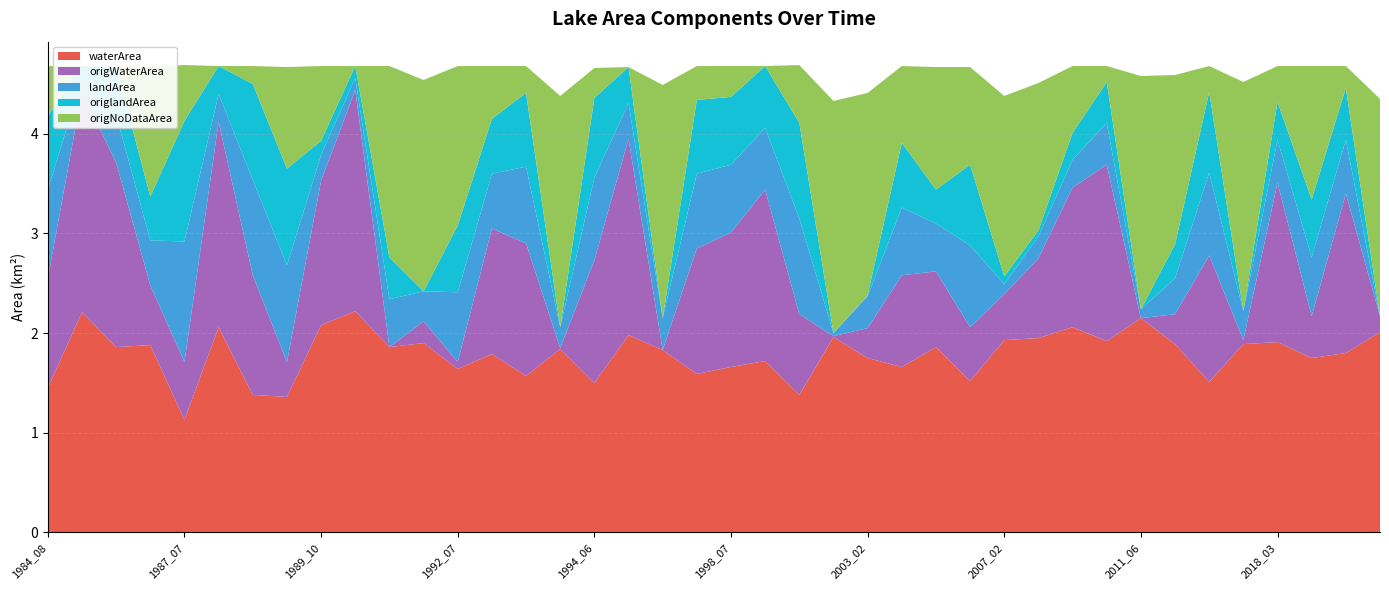

Reading right to left, what are all the values shown in this chart?

waterArea: 2.0	1.8	1.8	1.9	1.9	1.5	1.9	2.1	1.9	2.1	1.9	1.9	1.5	1.9	1.7	1.8	2.0	1.4	1.7	1.7	1.6	1.8	2.0	1.5	1.8	1.6	1.8	1.6	1.9	1.9	2.2	2.1	1.4	1.4	2.1	1.1	1.9	1.9	2.2	1.4
origWaterArea: 0.2	1.6	0.4	1.6	0.0	1.3	0.3	0.0	1.8	1.4	0.8	0.5	0.5	0.8	0.9	0.3	0.0	0.8	1.7	1.4	1.3	0.0	2.0	1.2	0.0	1.3	1.3	0.1	0.2	0.0	2.2	1.4	0.3	1.2	2.1	0.6	0.6	1.9	2.2	1.1
landArea: 0.0	0.5	0.6	0.4	0.3	0.8	0.4	0.1	0.4	0.3	0.2	0.1	0.8	0.5	0.7	0.3	0.0	1.0	0.6	0.7	0.8	0.3	0.4	0.8	0.2	0.8	0.6	0.7	0.3	0.5	0.1	0.3	1.0	1.0	0.3	1.2	0.5	0.5	0.1	0.9
origlandArea: 0.0	0.5	0.6	0.4	0.0	0.8	0.3	0.0	0.4	0.3	0.1	0.1	0.8	0.3	0.7	0.0	0.0	1.0	0.6	0.7	0.7	0.0	0.4	0.8	0.0	0.7	0.6	0.7	0.0	0.4	0.1	0.1	1.0	1.0	0.3	1.2	0.4	0.5	0.1	0.7
origNoDataArea: 2.2	0.2	1.3	0.4	2.3	0.3	1.7	2.3	0.2	0.7	1.5	1.8	1.0	1.2	0.8	2.0	2.3	0.6	0.0	0.3	0.3	2.3	0.0	0.3	2.3	0.3	0.5	1.6	2.1	1.9	0.0	0.8	1.0	0.2	0.0	0.6	1.3	0.0	0.0	0.5